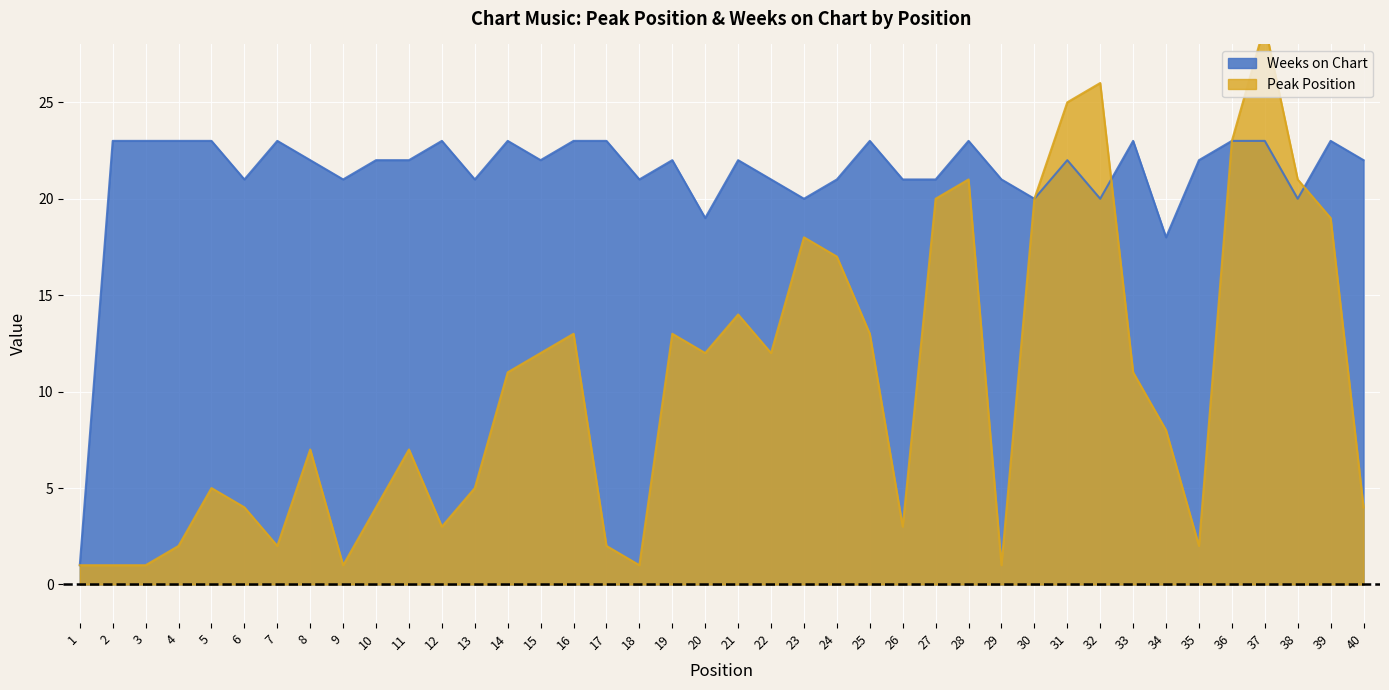

At which label does Peak Position reach its minimum?

1